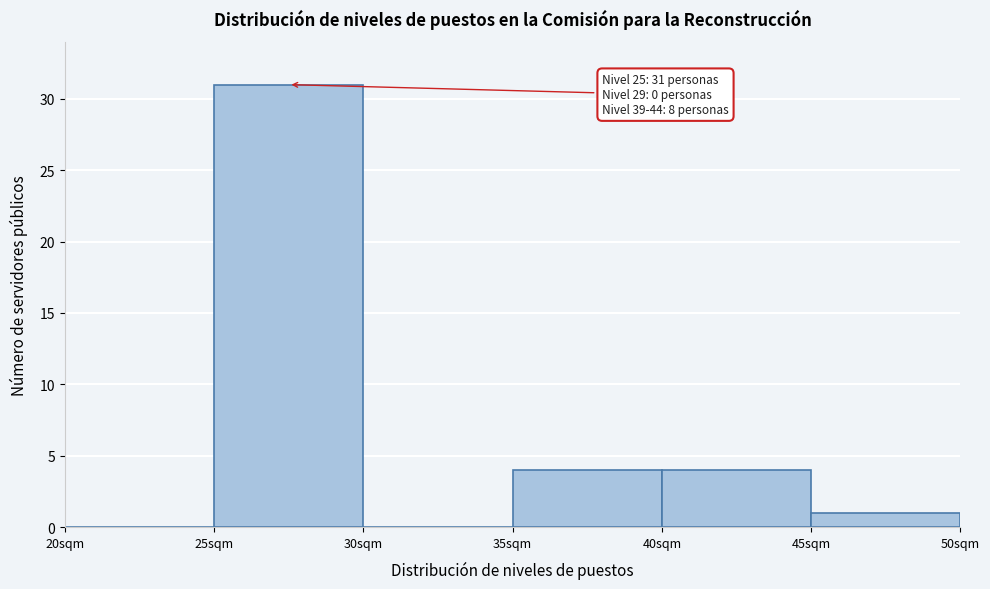

Over which range of the x-axis is the bar tallest?

25 to 30